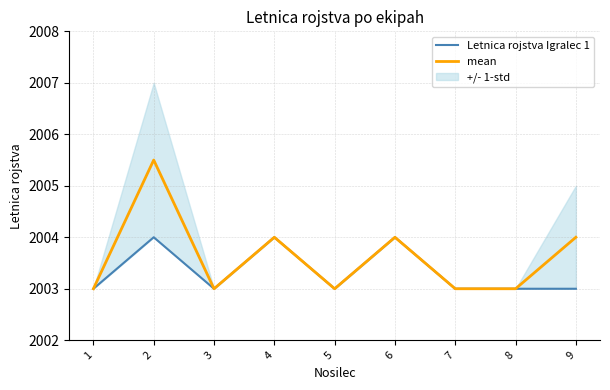

True or false: mean has a value of 2003.0 at 7.

True